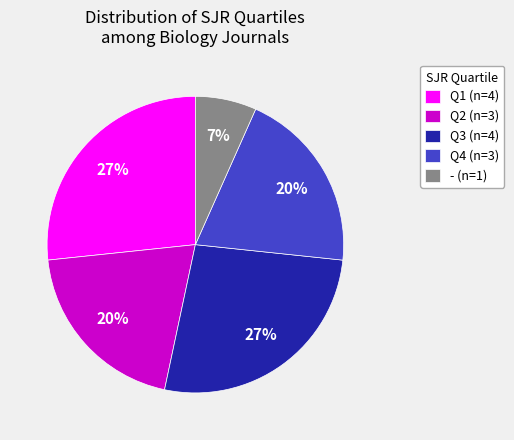

What is the smallest slice in the pie chart?

- (n=1)